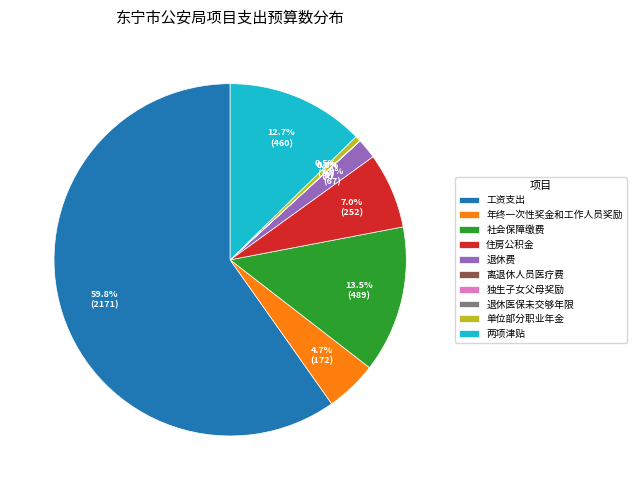

Approximately how many times larger is the value at 住房公积金 compared to 社会保障缴费?

0.5